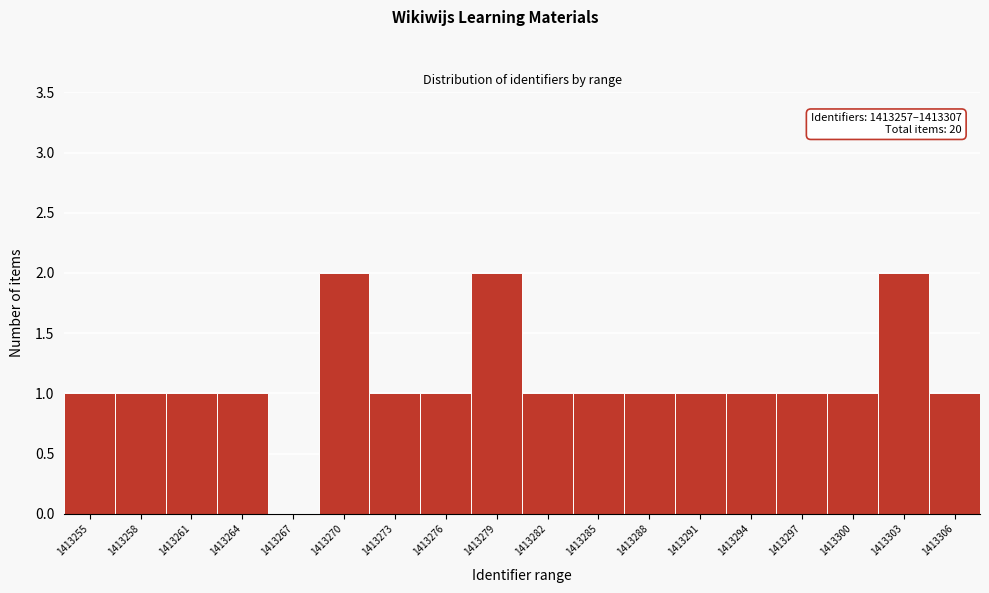

Reading left to right, what are all the values shown in this chart?

1413255=1	1413258=1	1413261=1	1413264=1	1413267=0	1413270=2	1413273=1	1413276=1	1413279=2	1413282=1	1413285=1	1413288=1	1413291=1	1413294=1	1413297=1	1413300=1	1413303=2	1413306=1